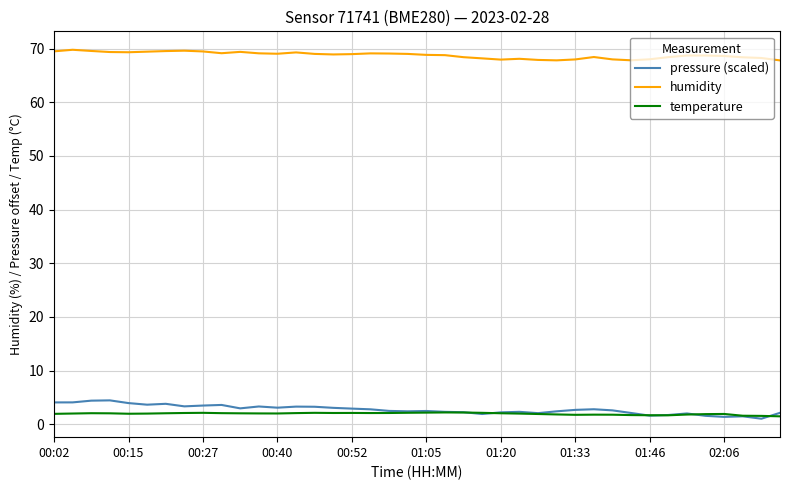

Which series has the largest total across all categories?

humidity